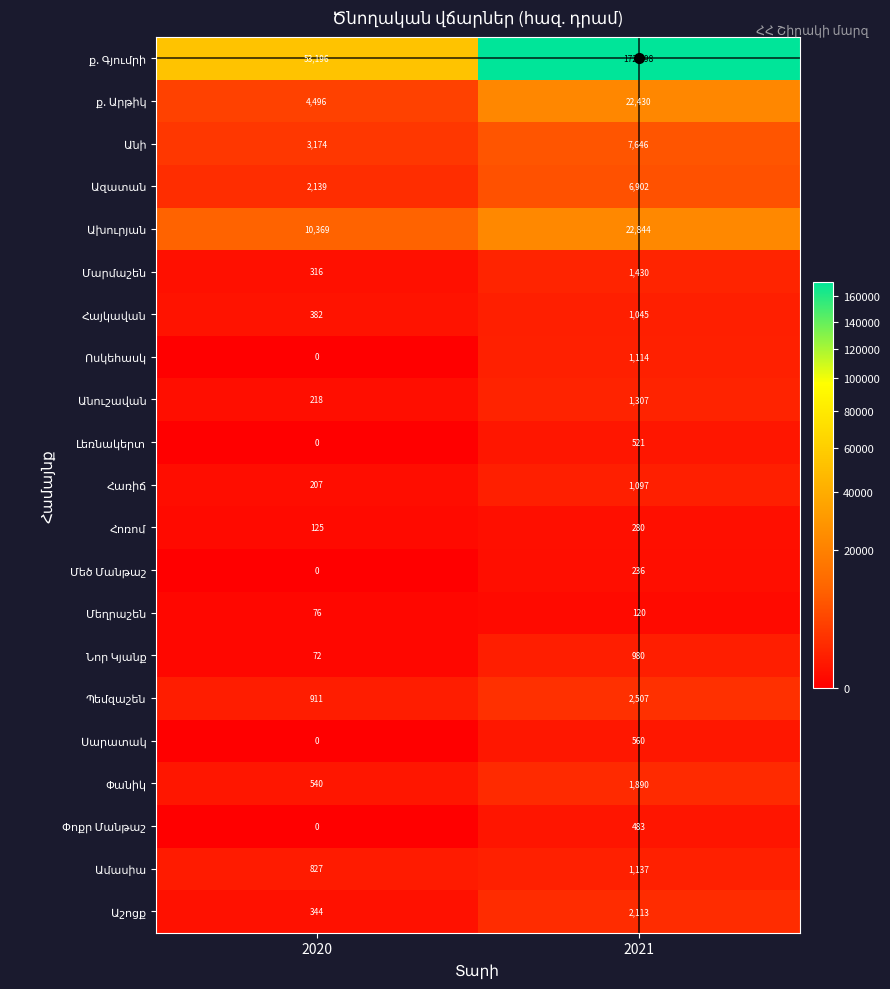

At which category is the sum across all series the highest?

2021